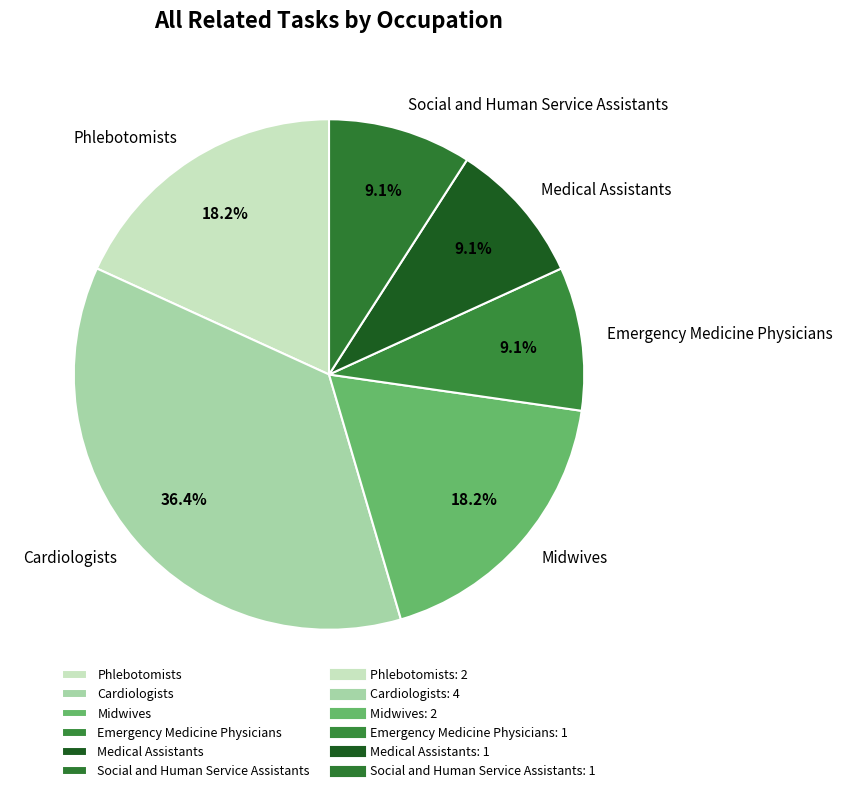

How much of the chart is everything except Medical Assistants?

90.9%